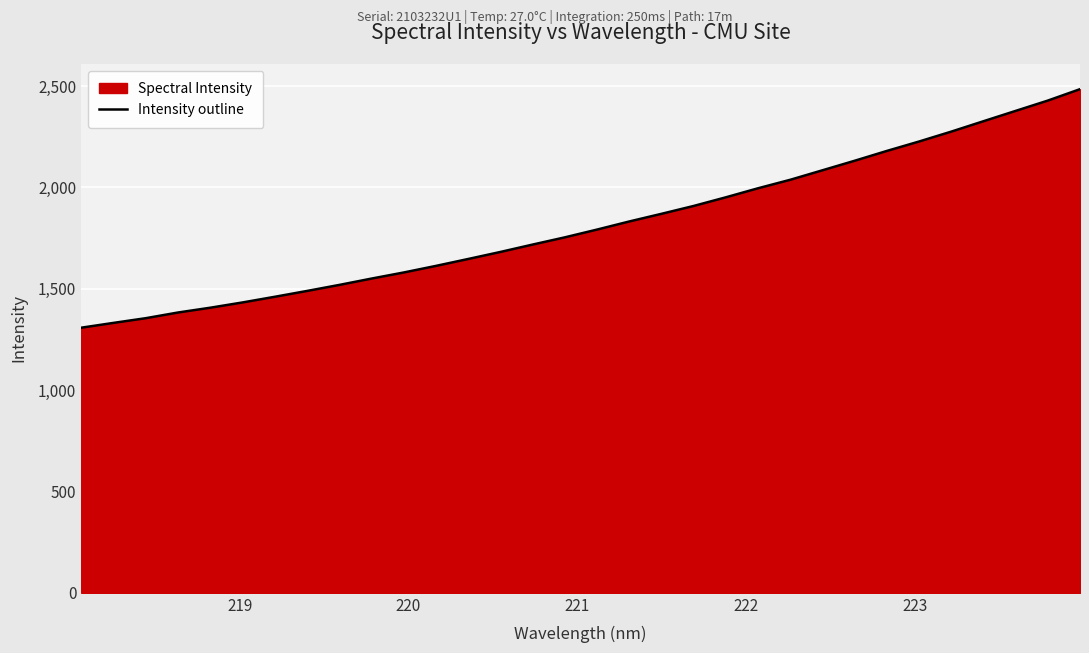

What is the maximum value shown in the chart?

2484.5